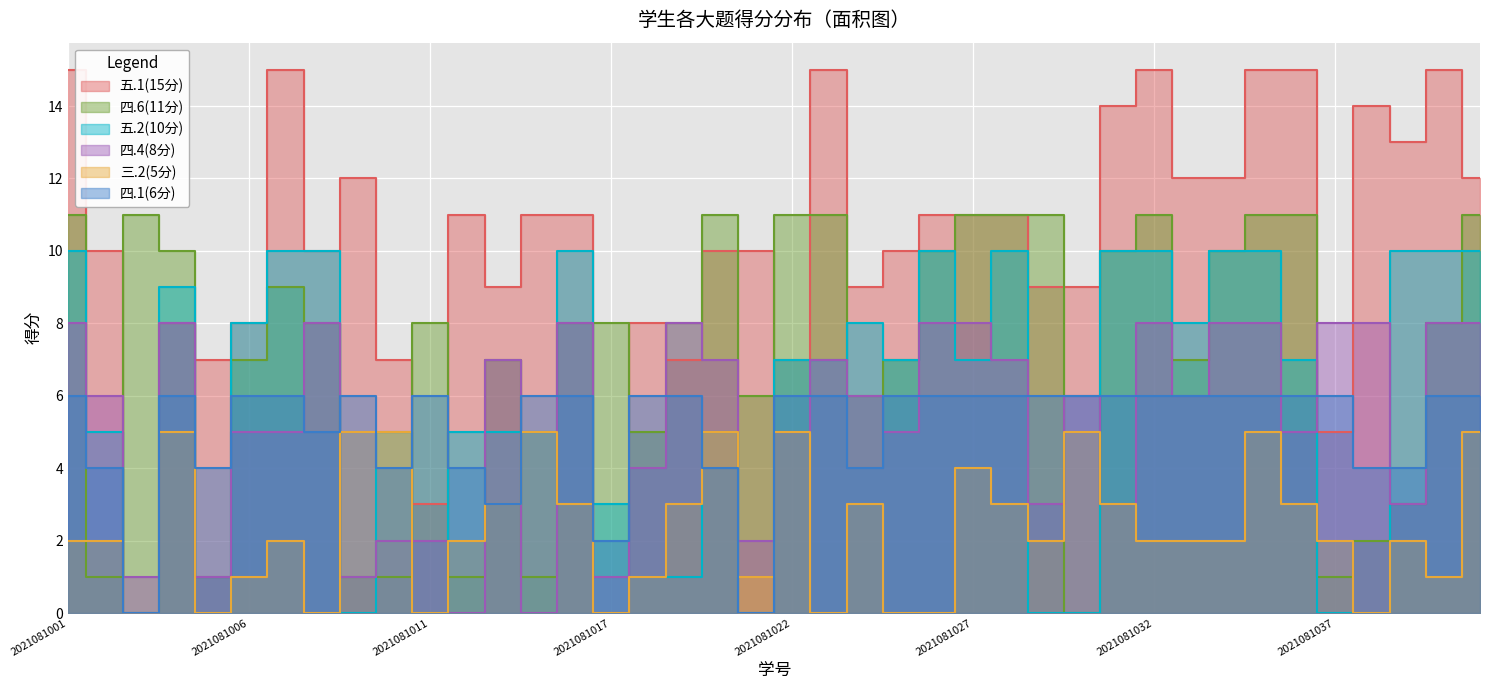

At which category is the sum across all series the highest?

2021081035